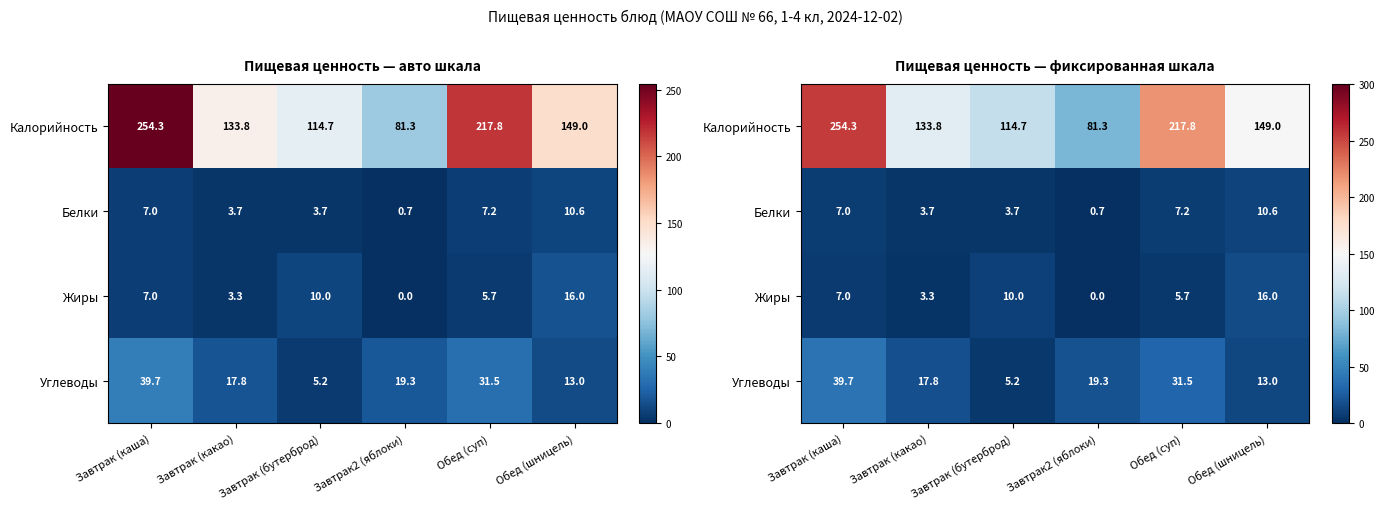

What is the sum of the Белки values at Завтрак (каша) and Завтрак (какао)?

10.8